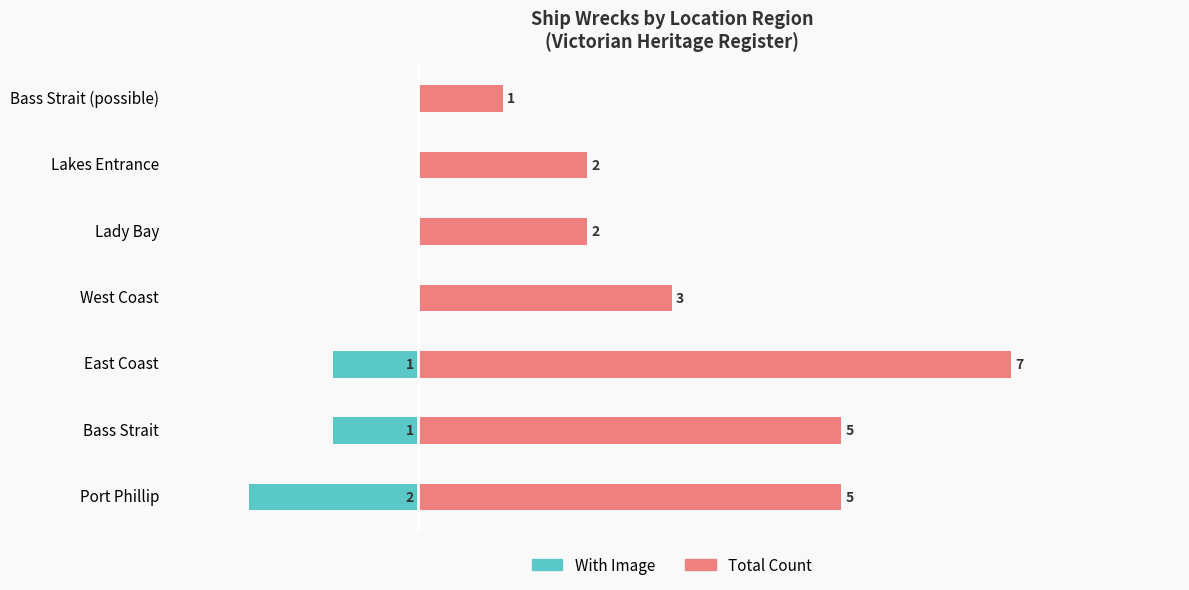

How many negative values does the With Image series have?

3